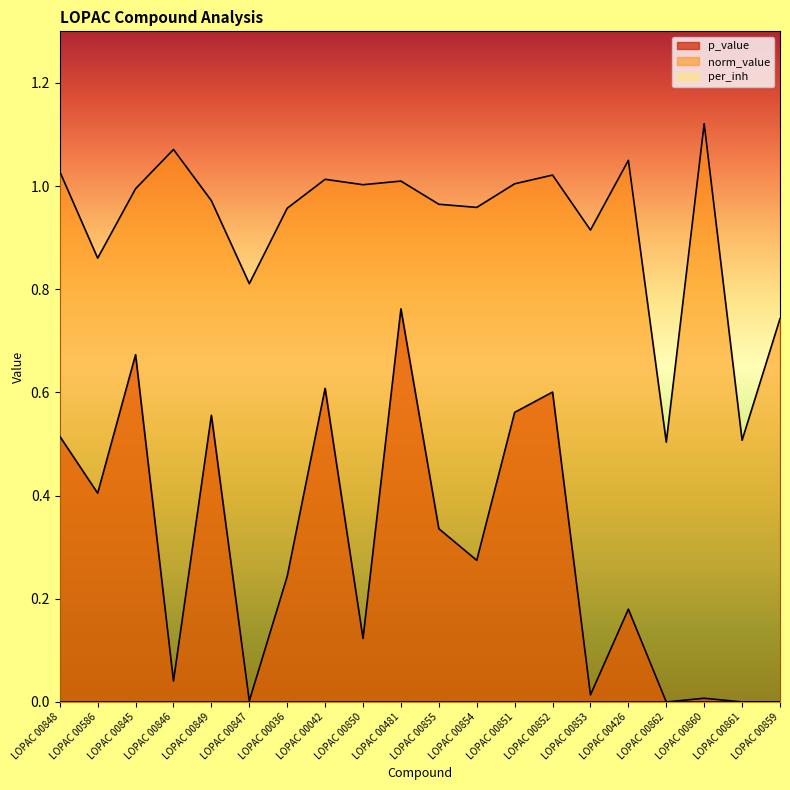

Reading right to left, transcribe all the data shown in this chart.

p_value: LOPAC 00859=0.0	LOPAC 00861=0.0	LOPAC 00860=0.0	LOPAC 00862=0.0	LOPAC 00426=0.2	LOPAC 00853=0.0	LOPAC 00852=0.6	LOPAC 00851=0.6	LOPAC 00854=0.3	LOPAC 00855=0.3	LOPAC 00481=0.8	LOPAC 00850=0.1	LOPAC 00042=0.6	LOPAC 00036=0.2	LOPAC 00847=0.0	LOPAC 00849=0.6	LOPAC 00846=0.0	LOPAC 00845=0.7	LOPAC 00586=0.4	LOPAC 00848=0.5
norm_value: LOPAC 00859=0.7	LOPAC 00861=0.5	LOPAC 00860=1.1	LOPAC 00862=0.5	LOPAC 00426=1.0	LOPAC 00853=0.9	LOPAC 00852=1.0	LOPAC 00851=1.0	LOPAC 00854=1.0	LOPAC 00855=1.0	LOPAC 00481=1.0	LOPAC 00850=1.0	LOPAC 00042=1.0	LOPAC 00036=1.0	LOPAC 00847=0.8	LOPAC 00849=1.0	LOPAC 00846=1.1	LOPAC 00845=1.0	LOPAC 00586=0.9	LOPAC 00848=1.0